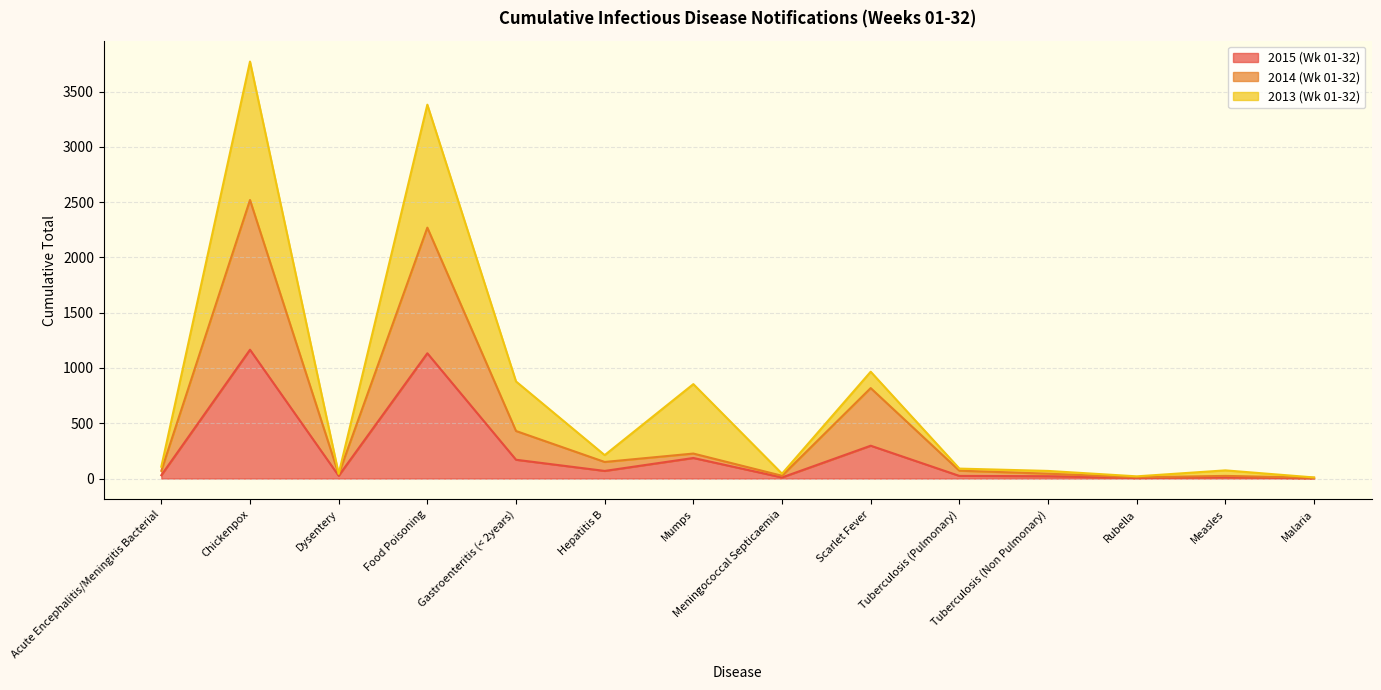

Which category has the highest value in the 2015 (Wk 01-32) series?

Chickenpox